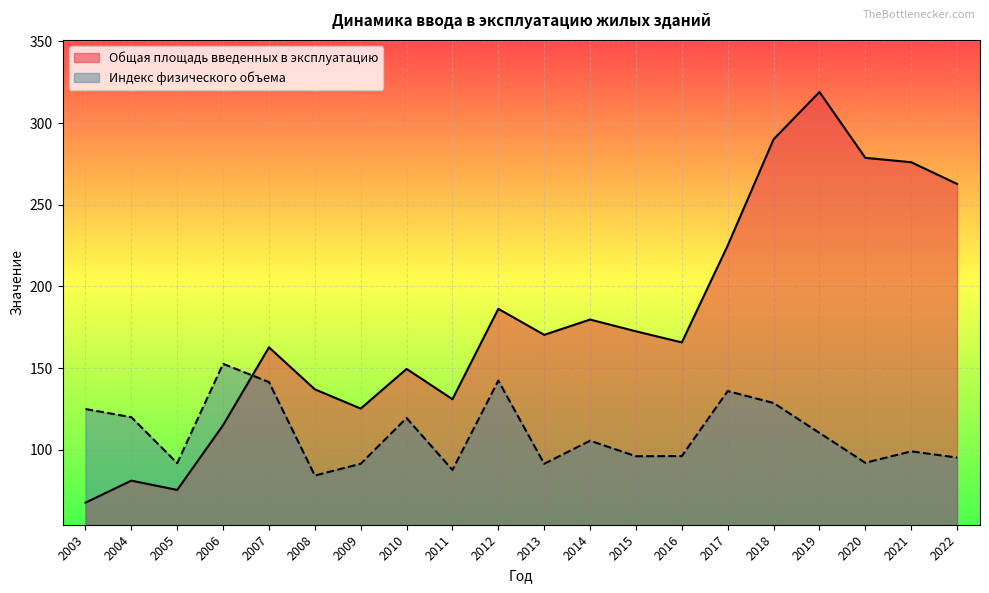

How many intersections are there between Общая площадь введенных в эксплуатацию and Индекс физического объема?

1